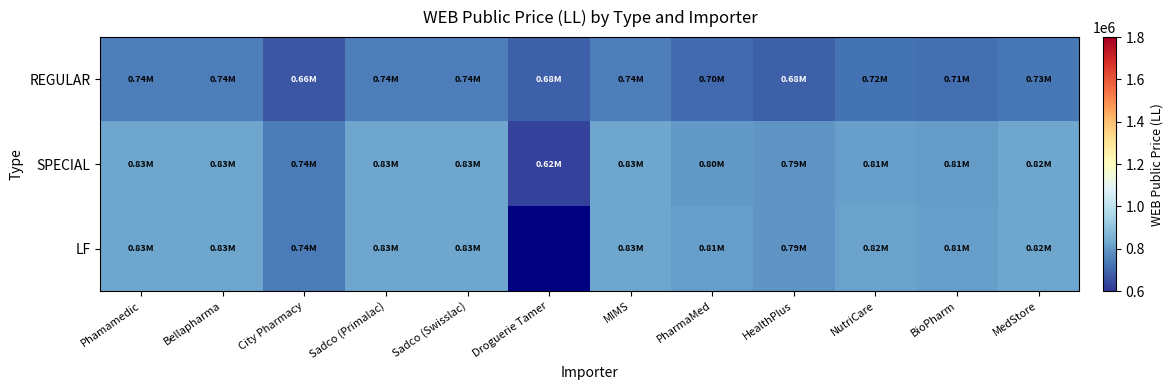

Reading left to right, what are all the values shown in this chart?

REGULAR: Phamamedic=742582.5	Bellapharma=742582.5	City Pharmacy=663536.8	Sadco (Primalac)=742582.5	Sadco (Swisslac)=742582.5	Droguerie Tamer=680561.3	MIMS=742582.5	PharmaMed=700000.0	HealthPlus=680000.0	NutriCare=720000.0	BioPharm=710000.0	MedStore=730000.0
SPECIAL: Phamamedic=827861.4	Bellapharma=827861.4	City Pharmacy=739885.1	Sadco (Primalac)=827861.4	Sadco (Swisslac)=827861.4	Droguerie Tamer=624580.0	MIMS=827861.4	PharmaMed=800000.0	HealthPlus=790000.0	NutriCare=815000.0	BioPharm=805000.0	MedStore=825000.0
LF: Phamamedic=827861.4	Bellapharma=827861.4	City Pharmacy=739885.1	Sadco (Primalac)=827861.4	Sadco (Swisslac)=827861.4	Droguerie Tamer=0.0	MIMS=827861.4	PharmaMed=810000.0	HealthPlus=790000.0	NutriCare=820000.0	BioPharm=808000.0	MedStore=825000.0